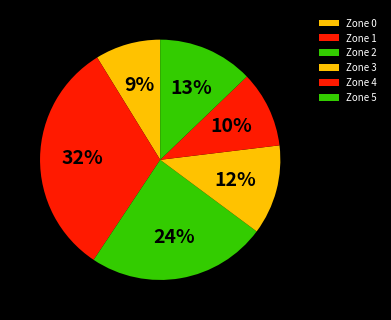

To the nearest percent, what percentage of the pie is Zone 5?

13%